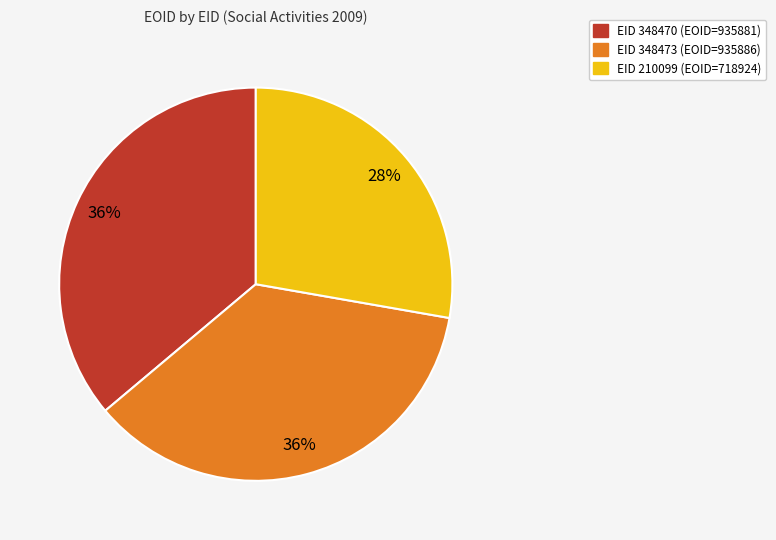

Is there any slice that represents more than half of the pie?

No